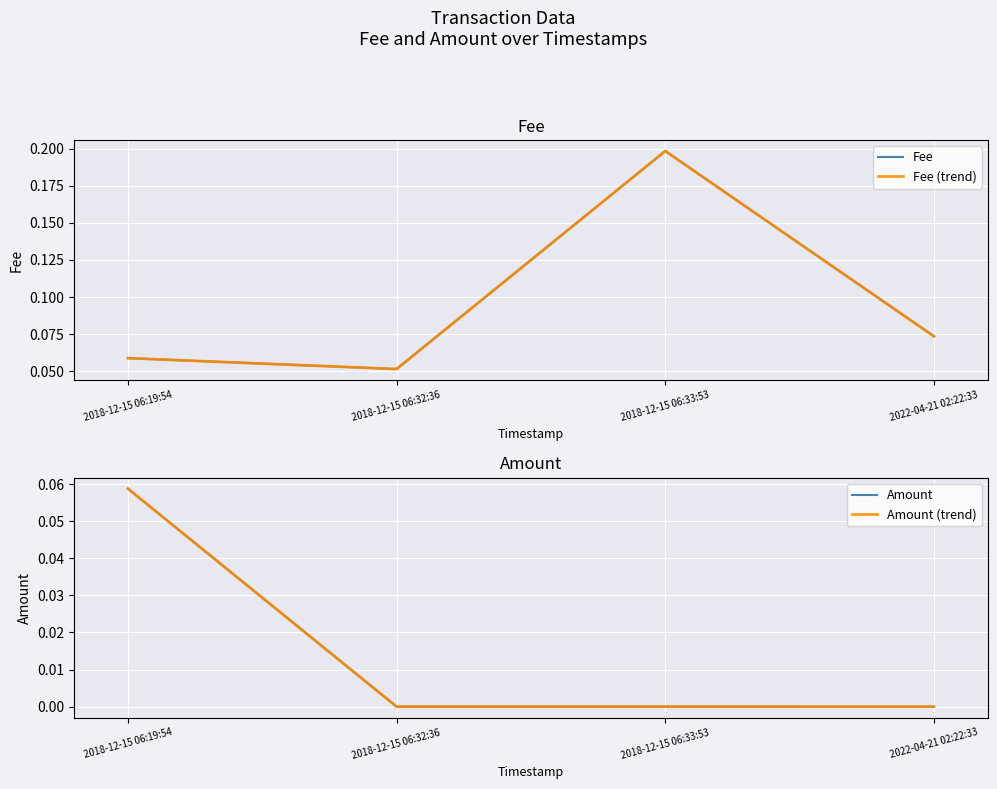

The Amount (trend) series shows 0.0 at 2018-12-15 06:32:36. True or false?

True